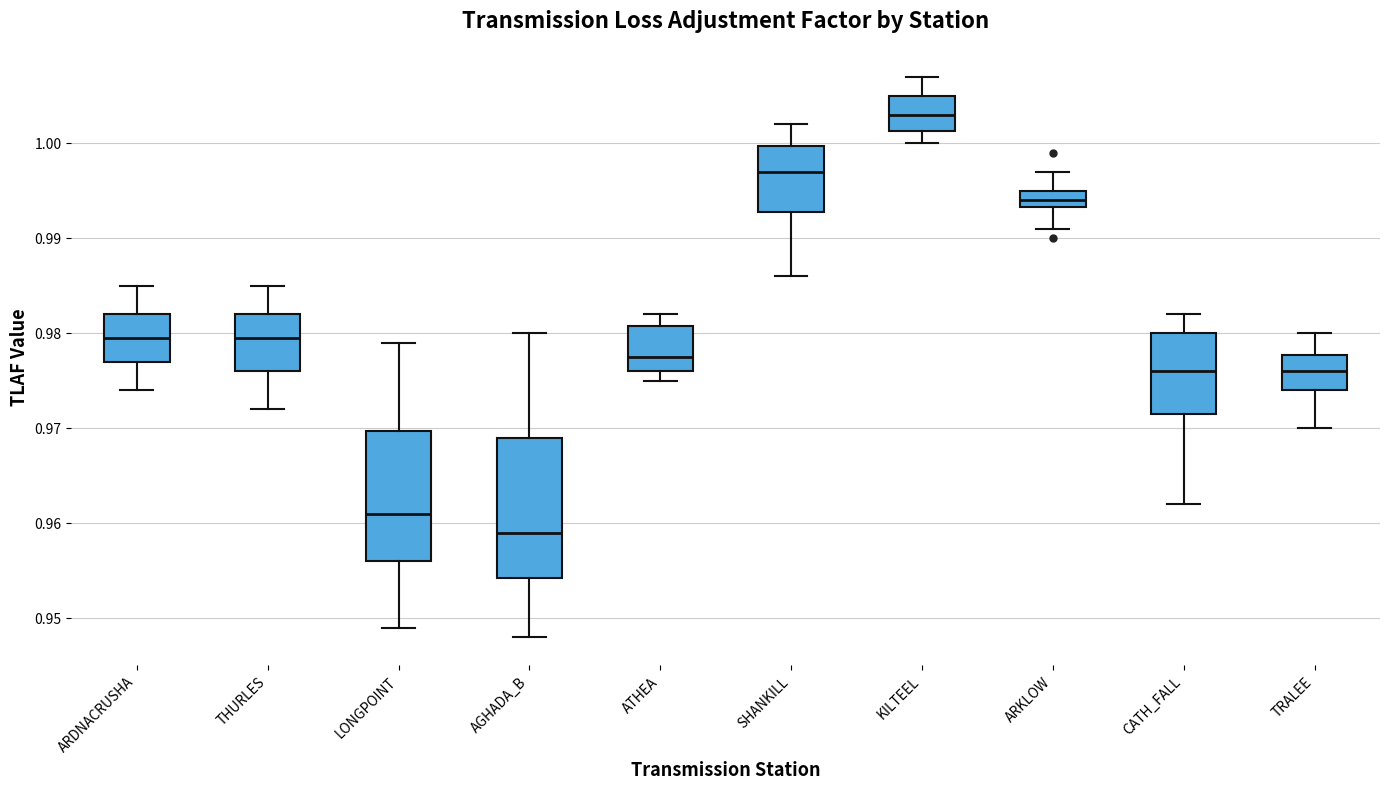

Which box's median line is the lowest?

AGHADA_B